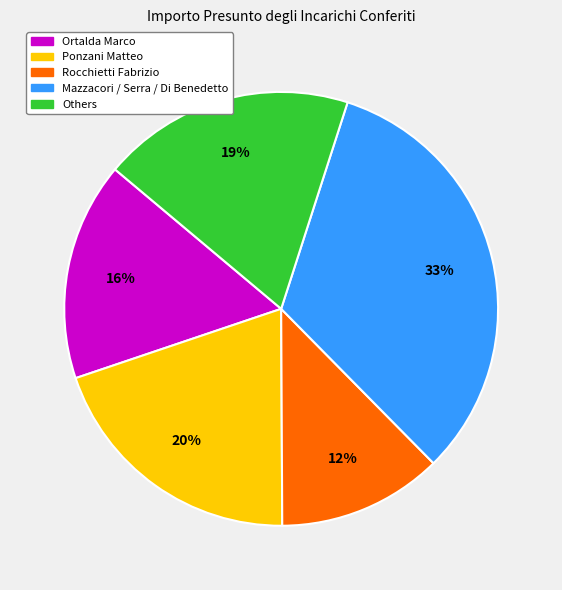

To the nearest percent, what is the average slice percentage?

20%